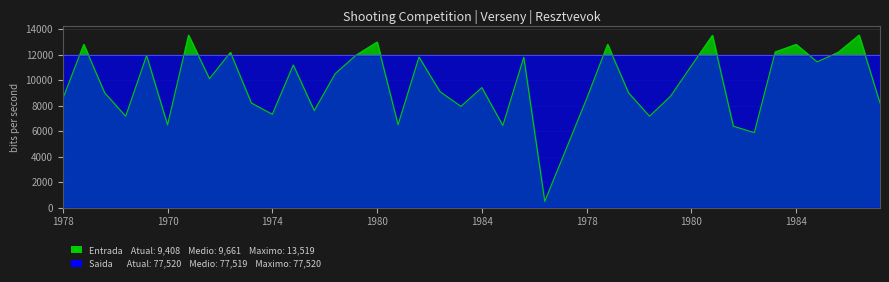

True or false: Entrada has more than 1 interior local peaks.

True